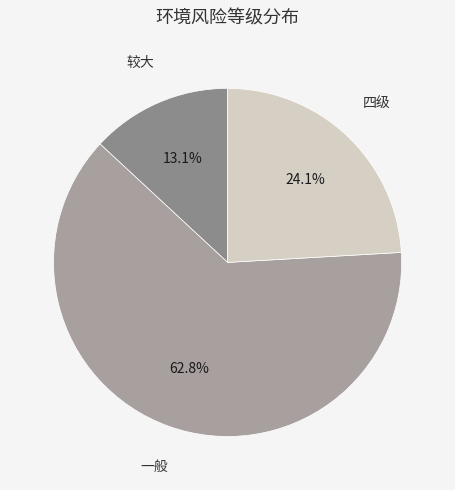

To the nearest percent, what is the combined percentage of 四级 and 一般?

87%